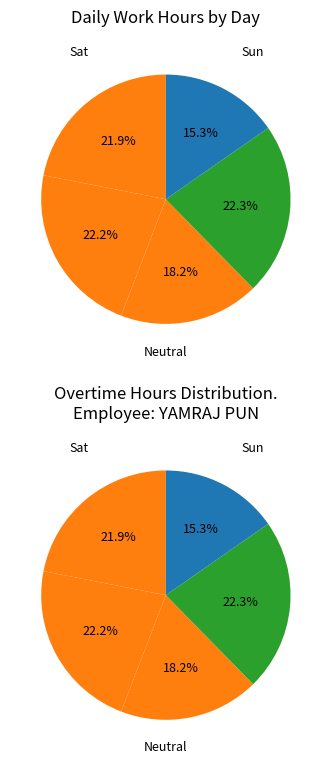

Does Thu represent more than half of the total?

No